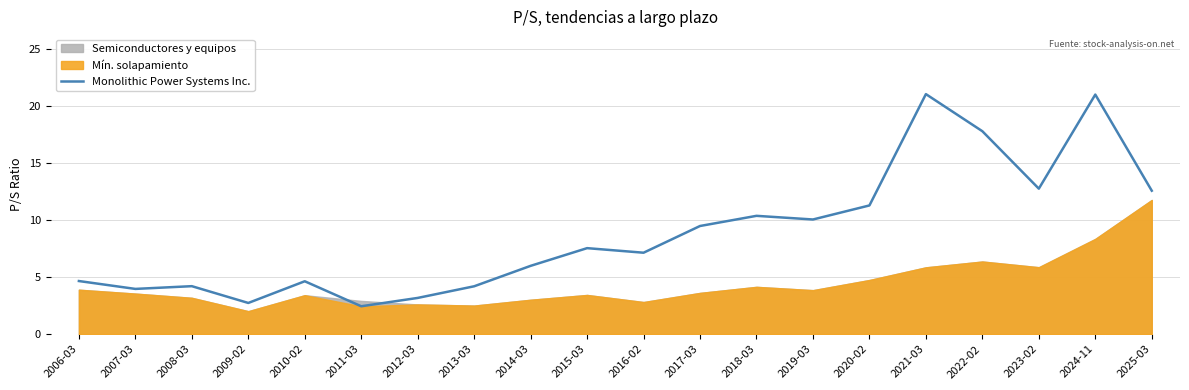

What value does the data have at 2015-03?

7.5